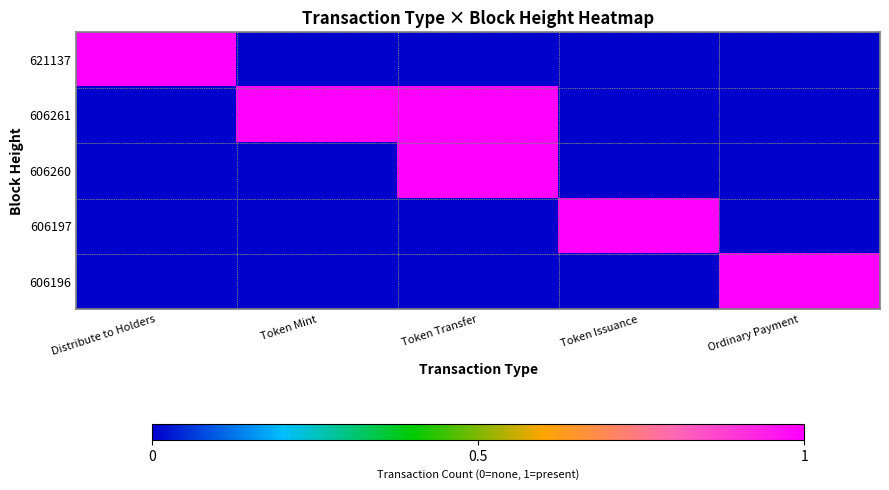

Which category has the highest value across all series?

Distribute to Holders